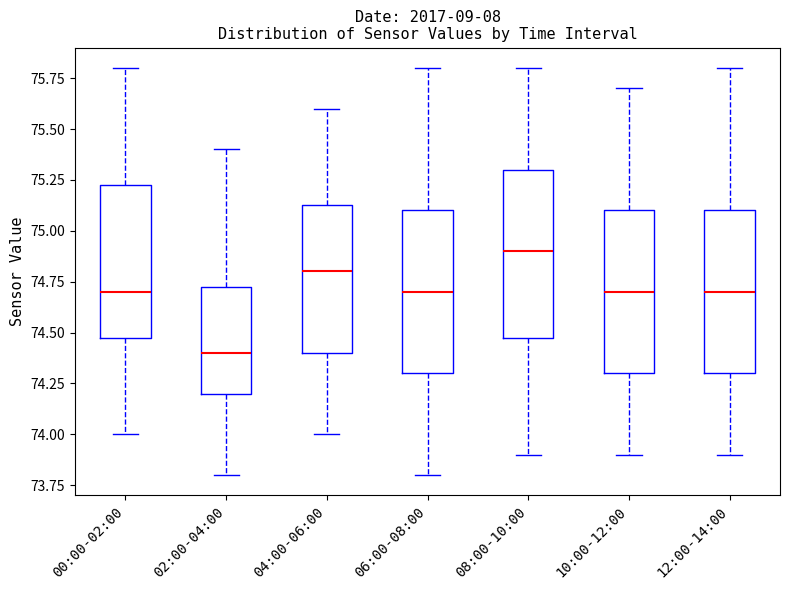

Reading left to right, transcribe this box plot: for each box, give where its median line is, the range the box spans, and where its two whiskers end, as read against the y-axis. The values are not printed on the chart, so give them approximately, as read against the axis.

00:00-02:00: median 74.70, box 74.50 to 75.25, whiskers 74.00 to 75.80
02:00-04:00: median 74.40, box 74.20 to 74.75, whiskers 73.80 to 75.40
04:00-06:00: median 74.80, box 74.40 to 75.15, whiskers 74.00 to 75.60
06:00-08:00: median 74.70, box 74.30 to 75.10, whiskers 73.80 to 75.80
08:00-10:00: median 74.90, box 74.50 to 75.30, whiskers 73.90 to 75.80
10:00-12:00: median 74.70, box 74.30 to 75.10, whiskers 73.90 to 75.70
12:00-14:00: median 74.70, box 74.30 to 75.10, whiskers 73.90 to 75.80